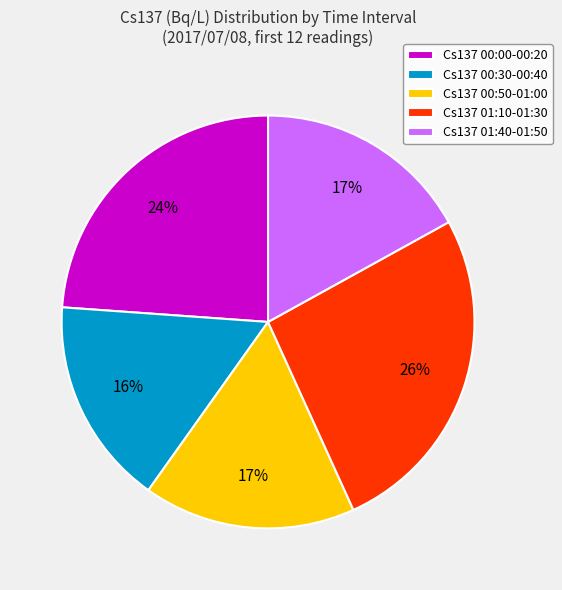

Which slice is the largest?

Cs137 01:10-01:30